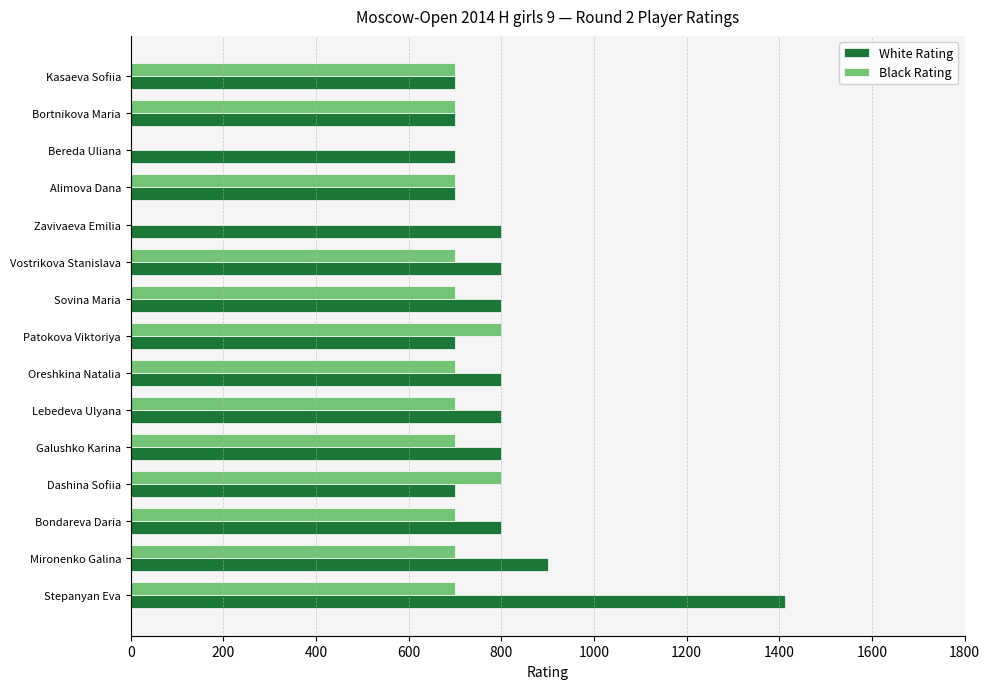

Count the number of data series in this chart.

2